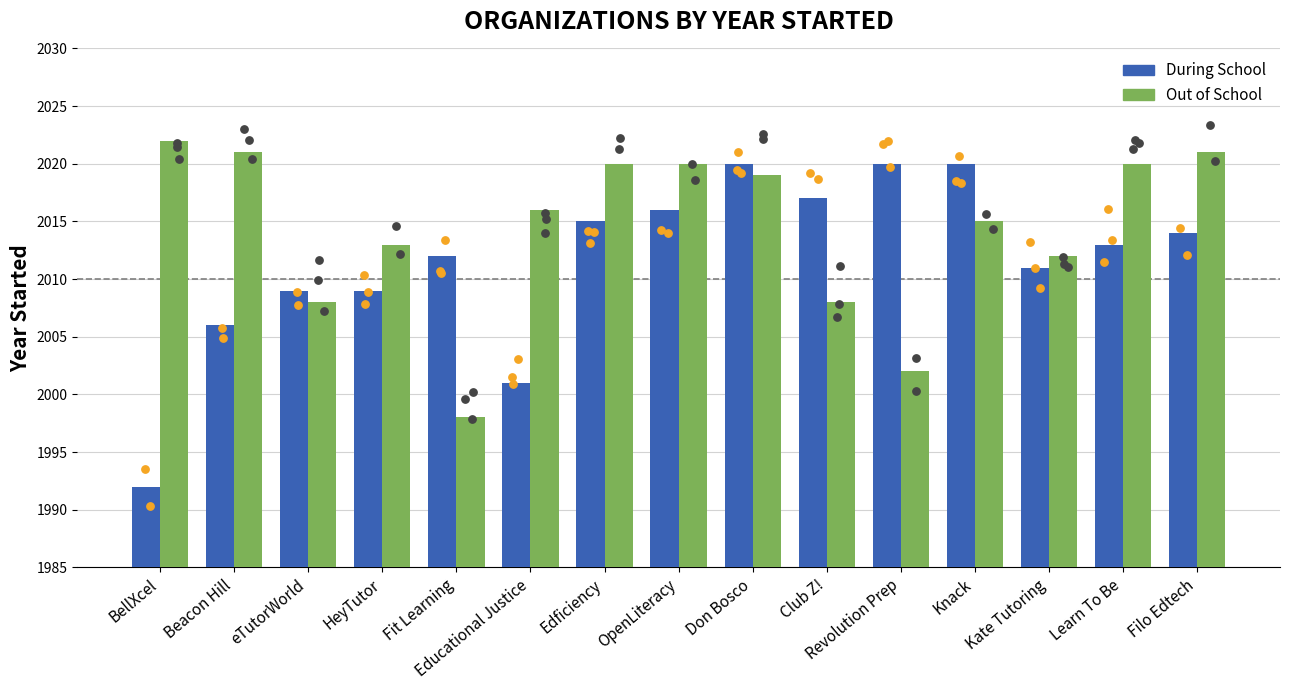

At how many categories does at least one series exceed 2006?

15